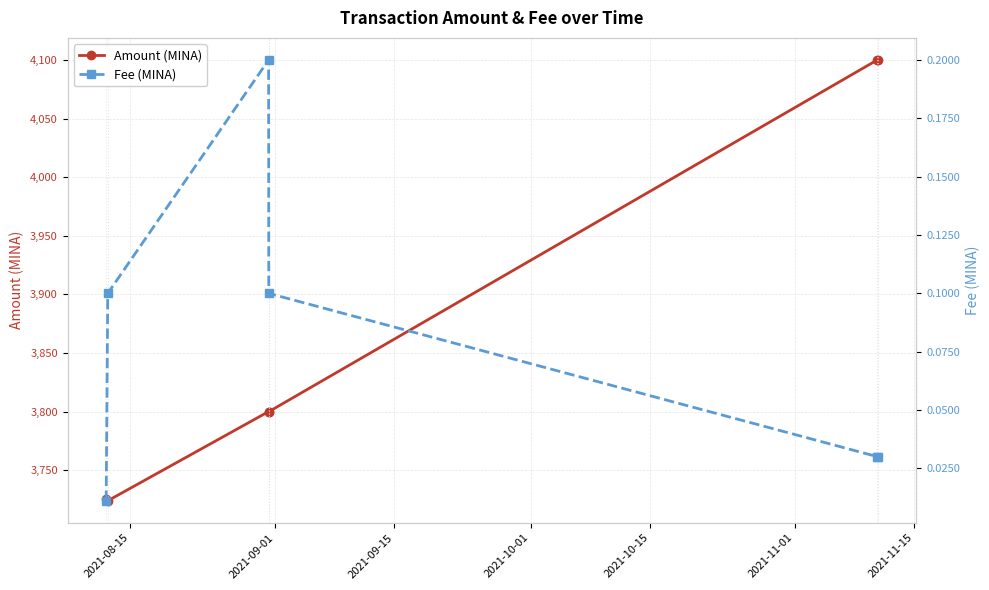

True or false: Fee (MINA) and Amount (MINA) cross at least once.

False